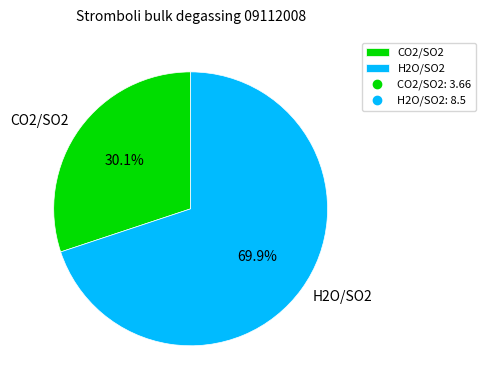

Which category has the smallest portion of the pie?

CO2/SO2